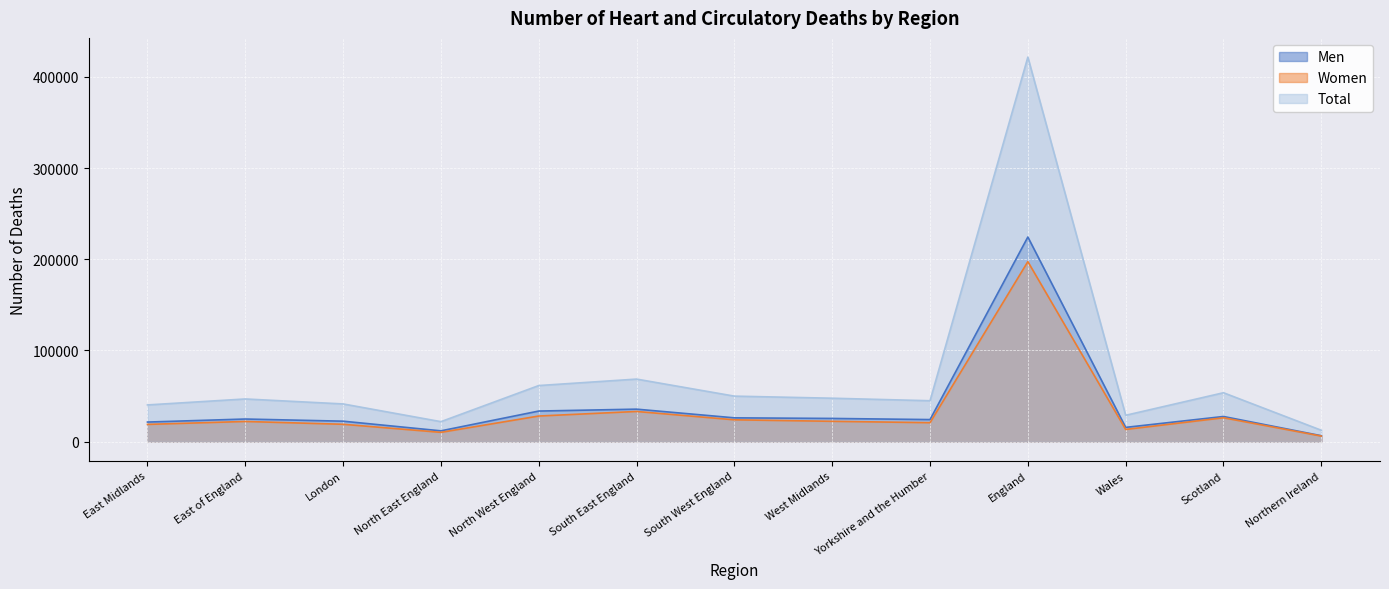

How many values in the Total series exceed 46681?

6